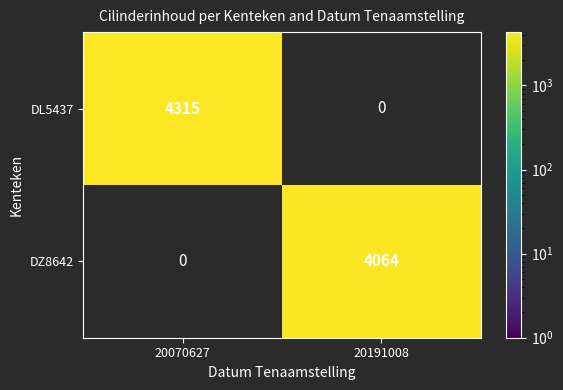

The value of DZ8642 at 20191008 is 4064. True or false?

True